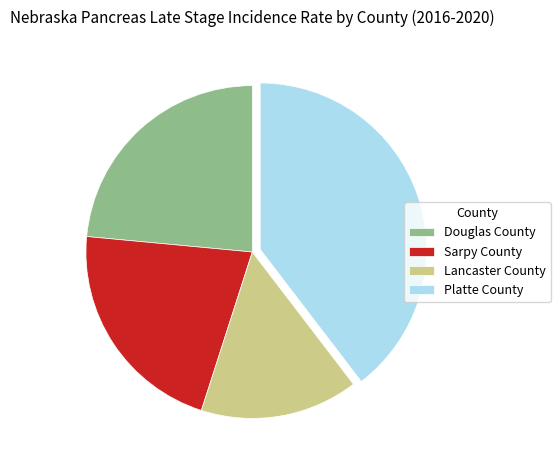

Is Lancaster County the majority of the pie?

No